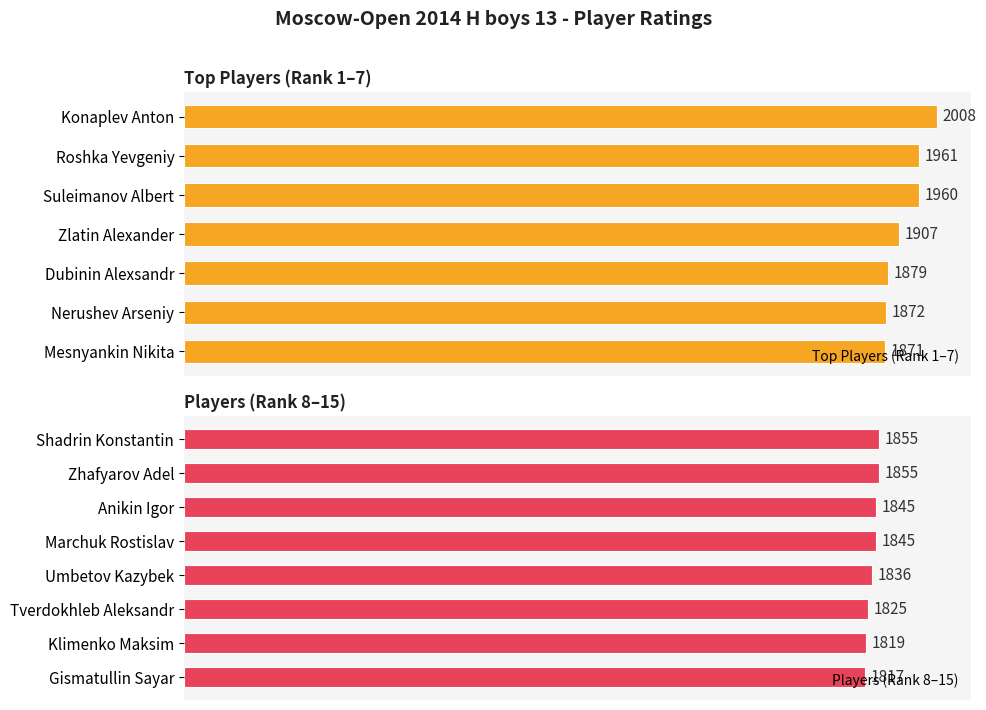

What is the change in value from Suleimanov Albert to Zhafyarov Adel?

-105